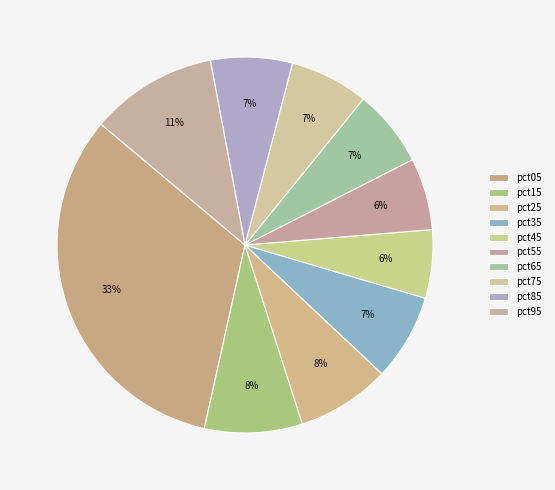

Is there a majority slice in this chart?

No